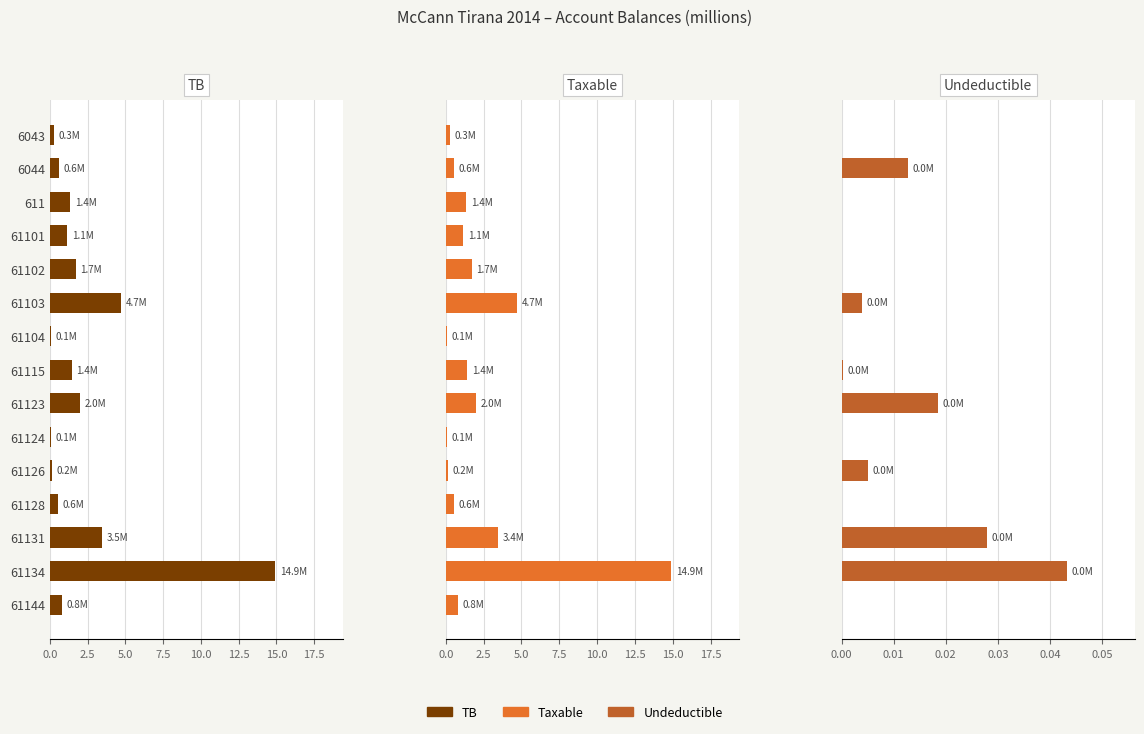

Which series has the largest range (max minus min)?

TB